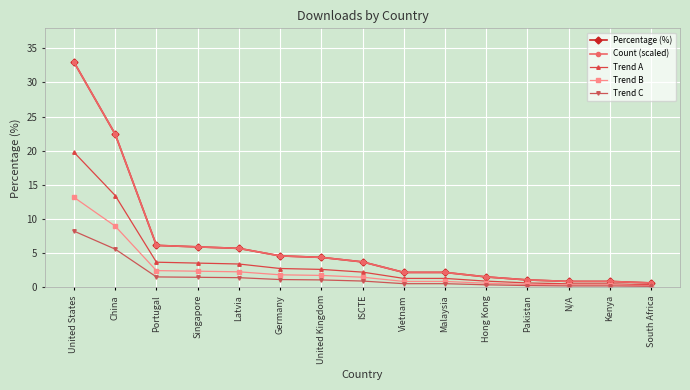

What is the difference between the maximum and minimum values in the Count (scaled) series?

32.3